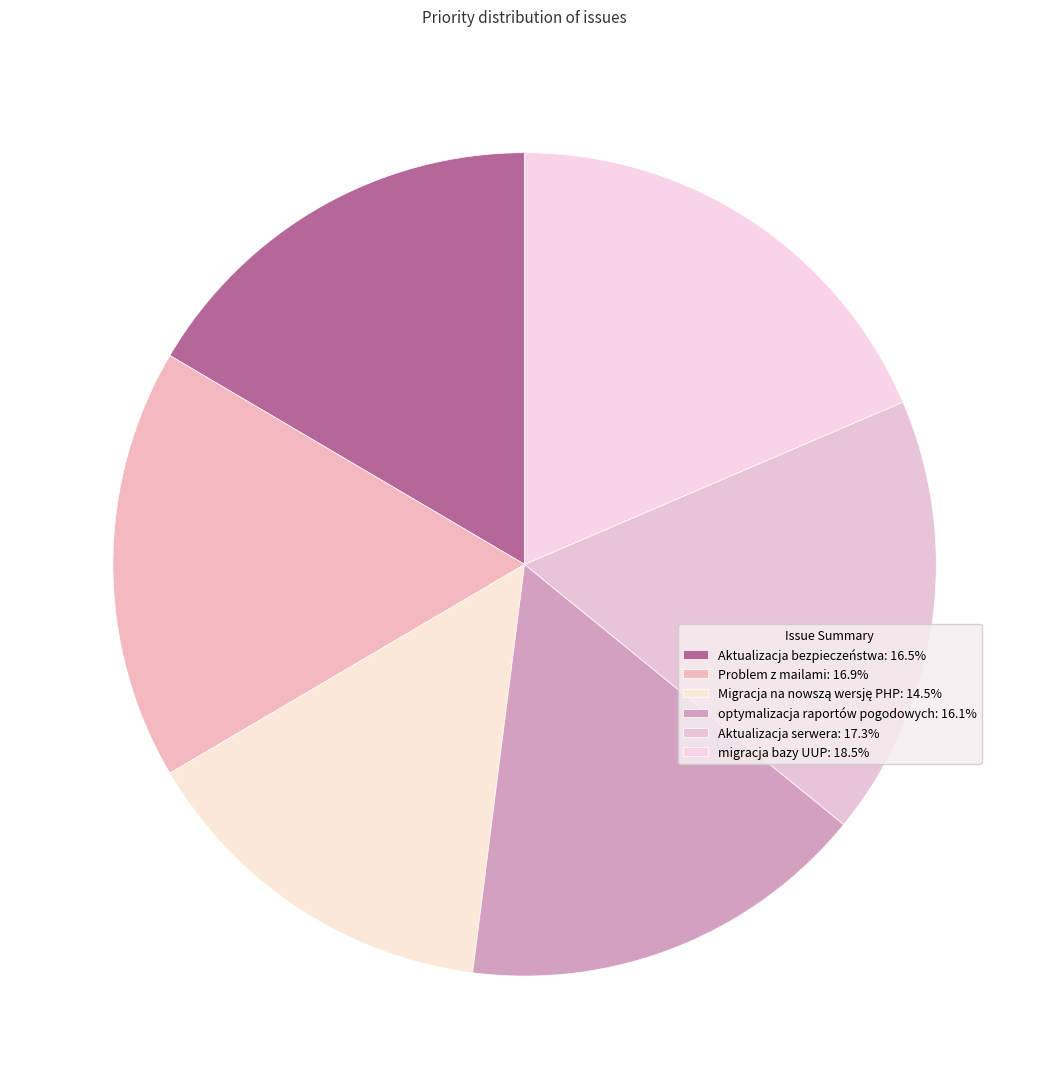

Rank the categories by value from highest to lowest.

migracja bazy UUP, Aktualizacja serwera, Problem z mailami, Aktualizacja bezpieczeństwa, optymalizacja raportów pogodowych, Migracja na nowszą wersję PHP